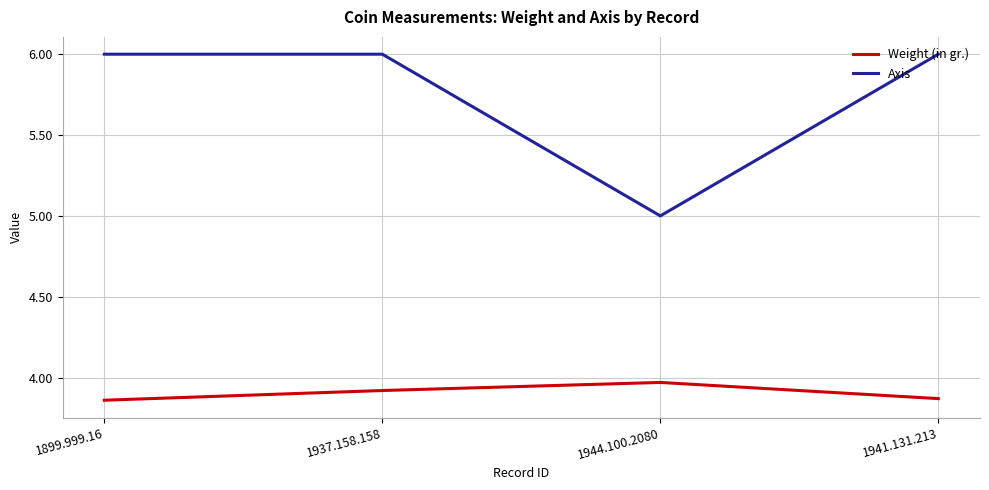

What position from the right is 1899.999.16?

4